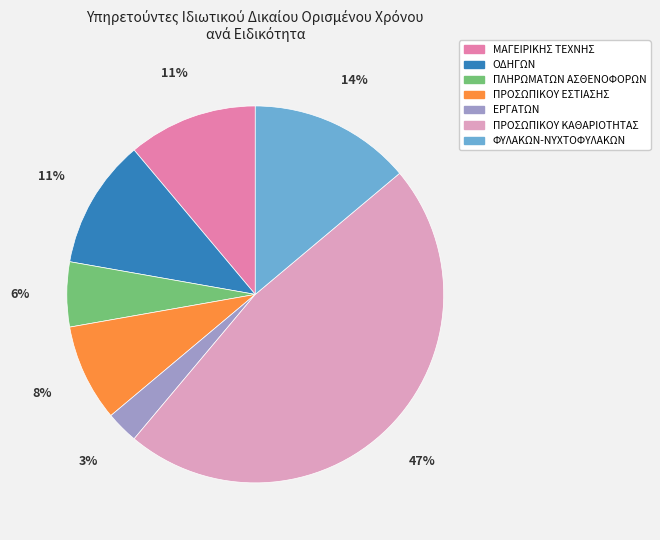

Is it true that ΦΥΛΑΚΩΝ-ΝΥΧΤΟΦΥΛΑΚΩΝ is 22% of the pie?

False